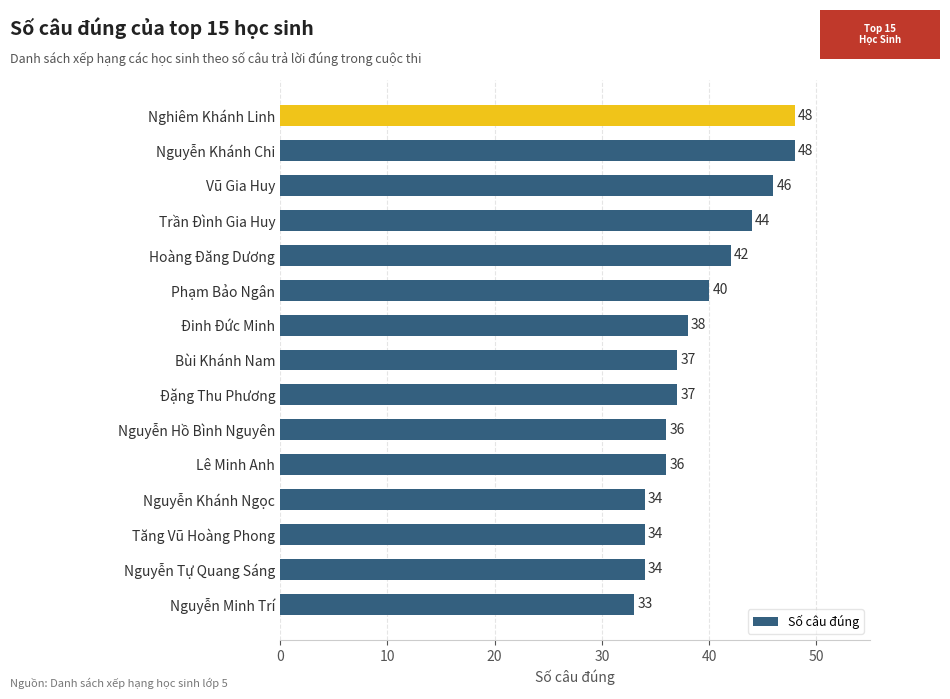

How many distinct data groups are displayed?

1